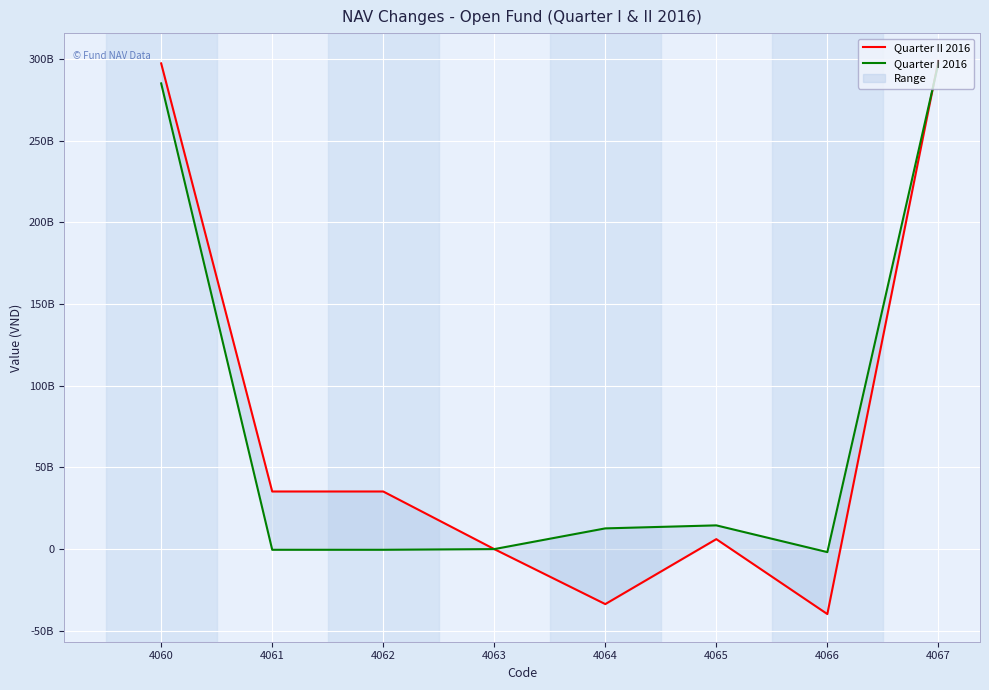

Where do Quarter I 2016 and Quarter II 2016 first cross each other?

4066 and 4067